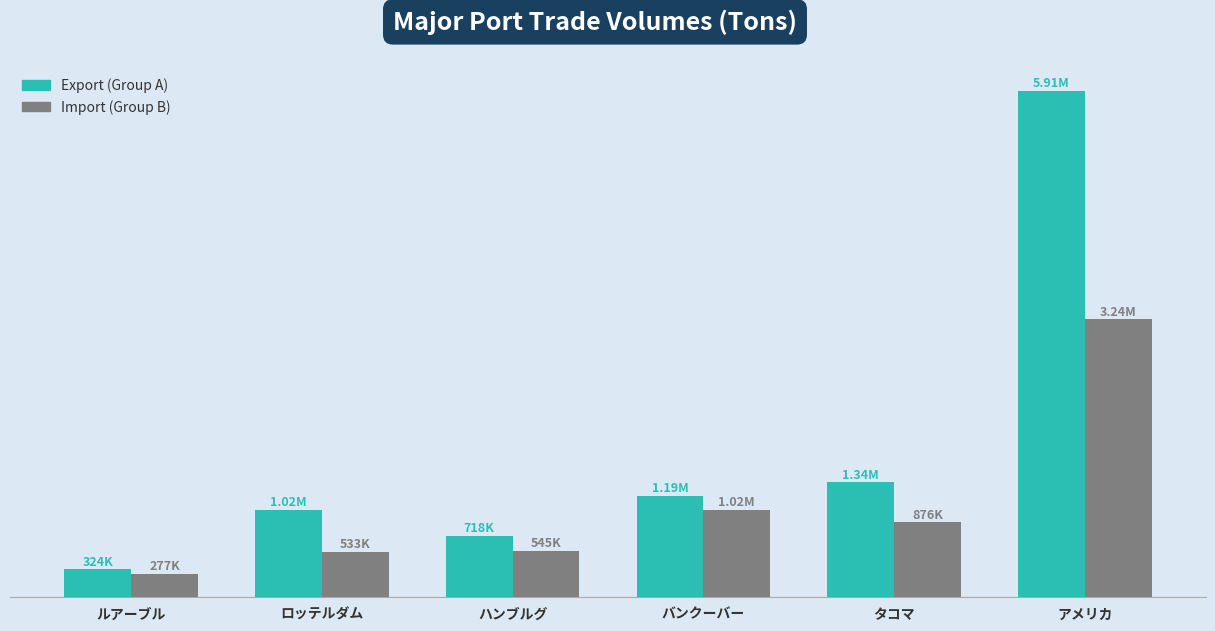

Are the bars horizontal?

No